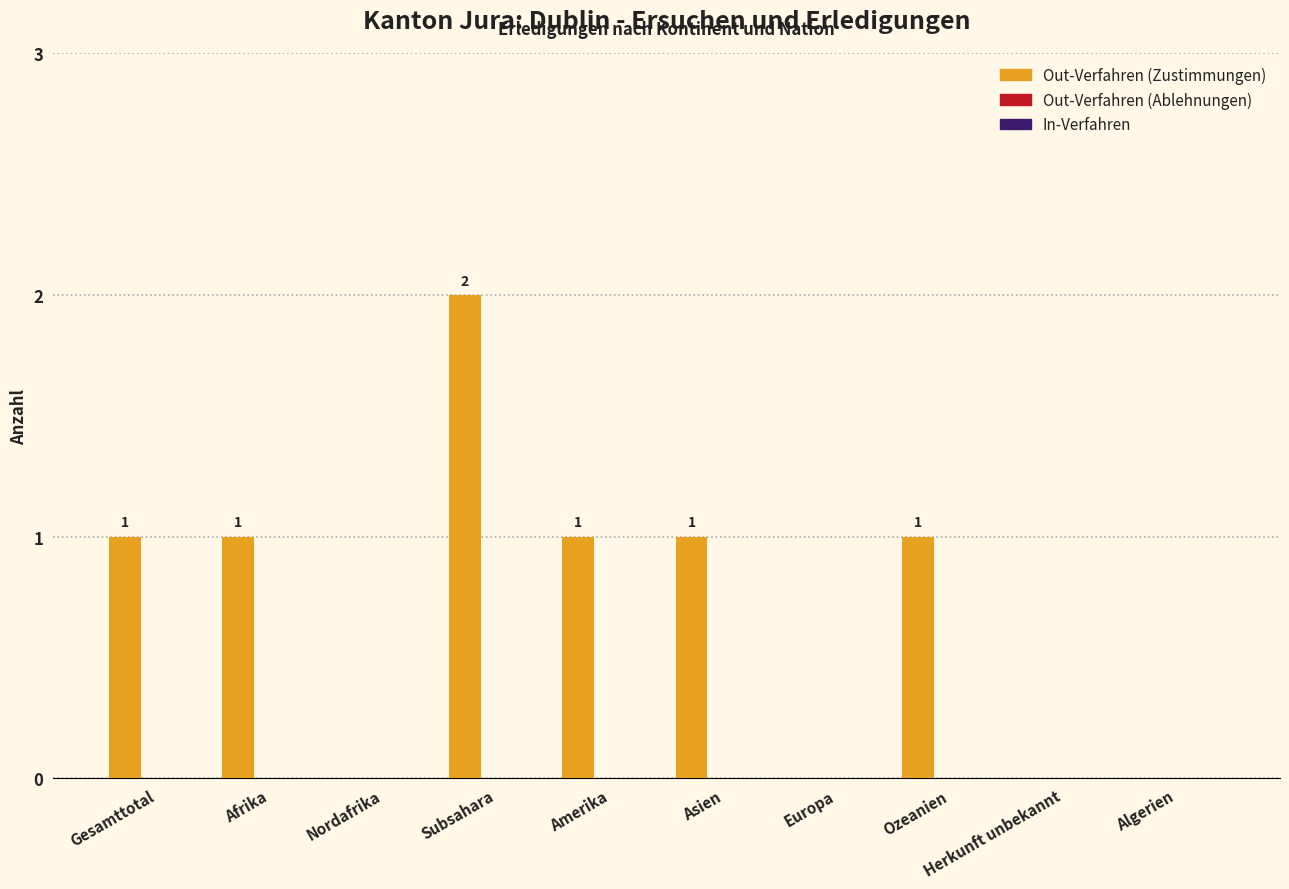

How many positive values are there?

6